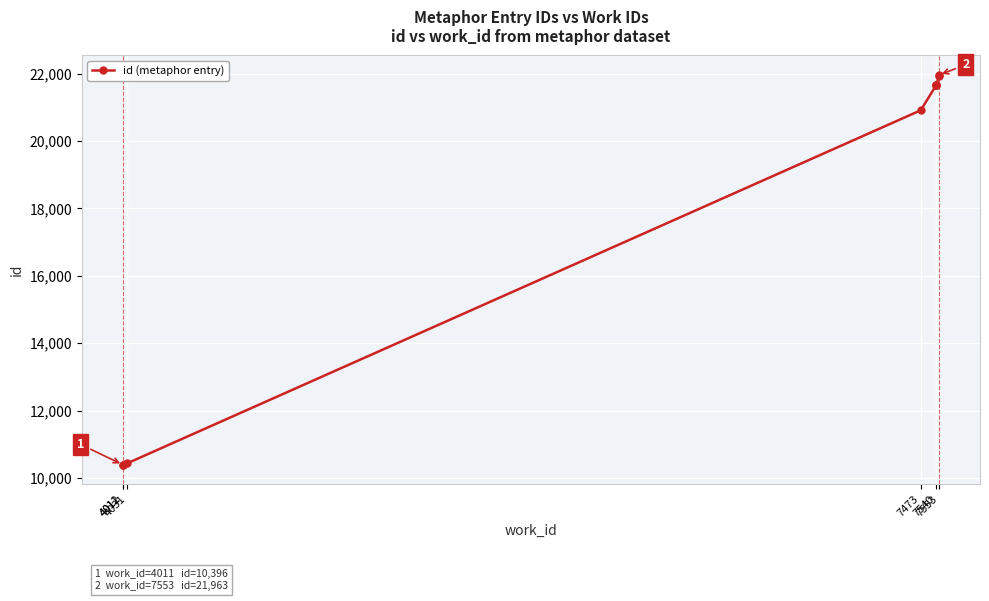

True or false: the data shows 5037 at 4031.

False